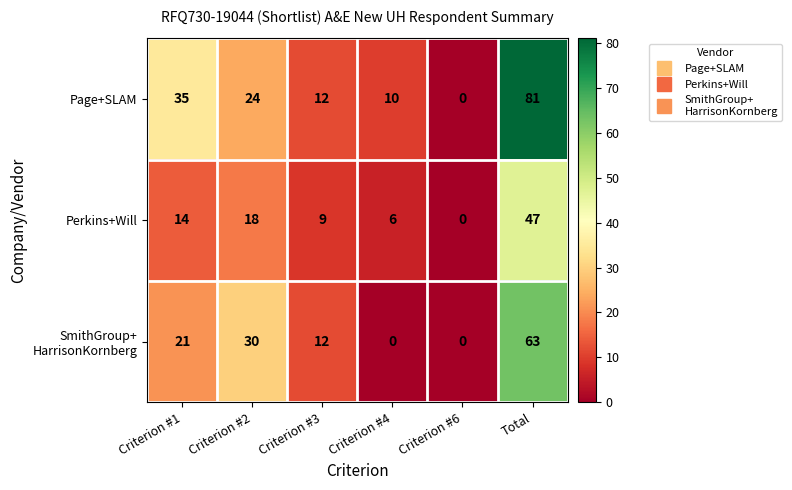

Which series has the largest range (max minus min)?

Page+SLAM